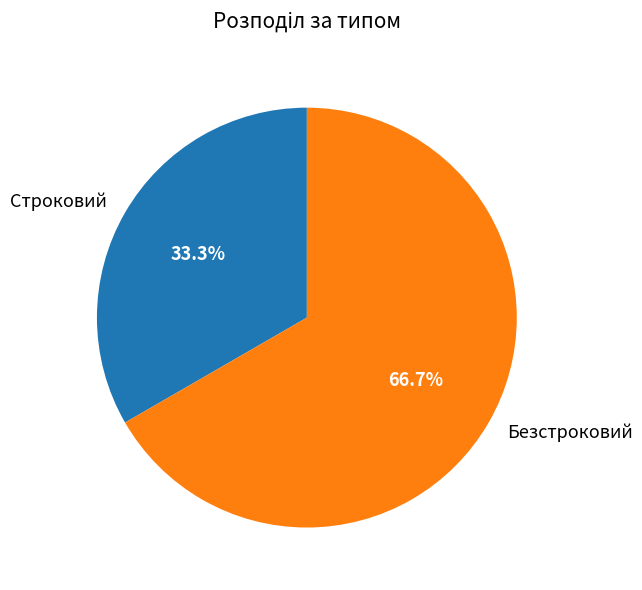

To the nearest percent, what percentage of the pie is Безстроковий?

67%